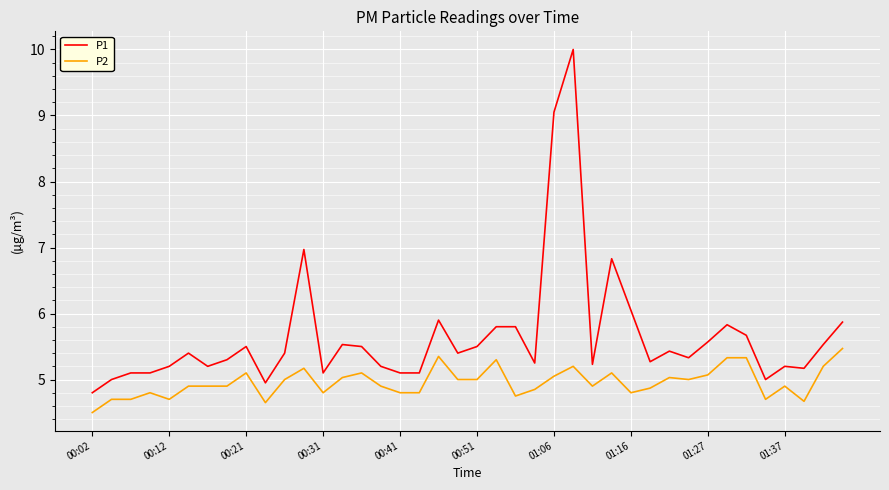

What is the lowest value of the P2 series?

4.5